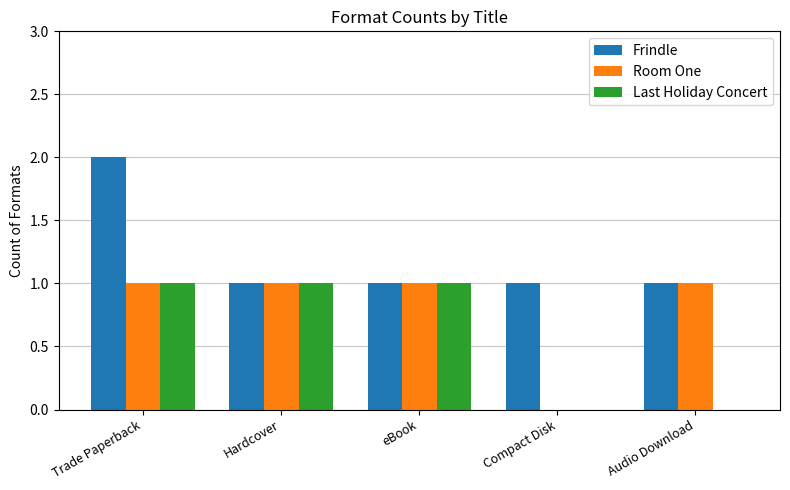

Which series has the largest total across all categories?

Frindle